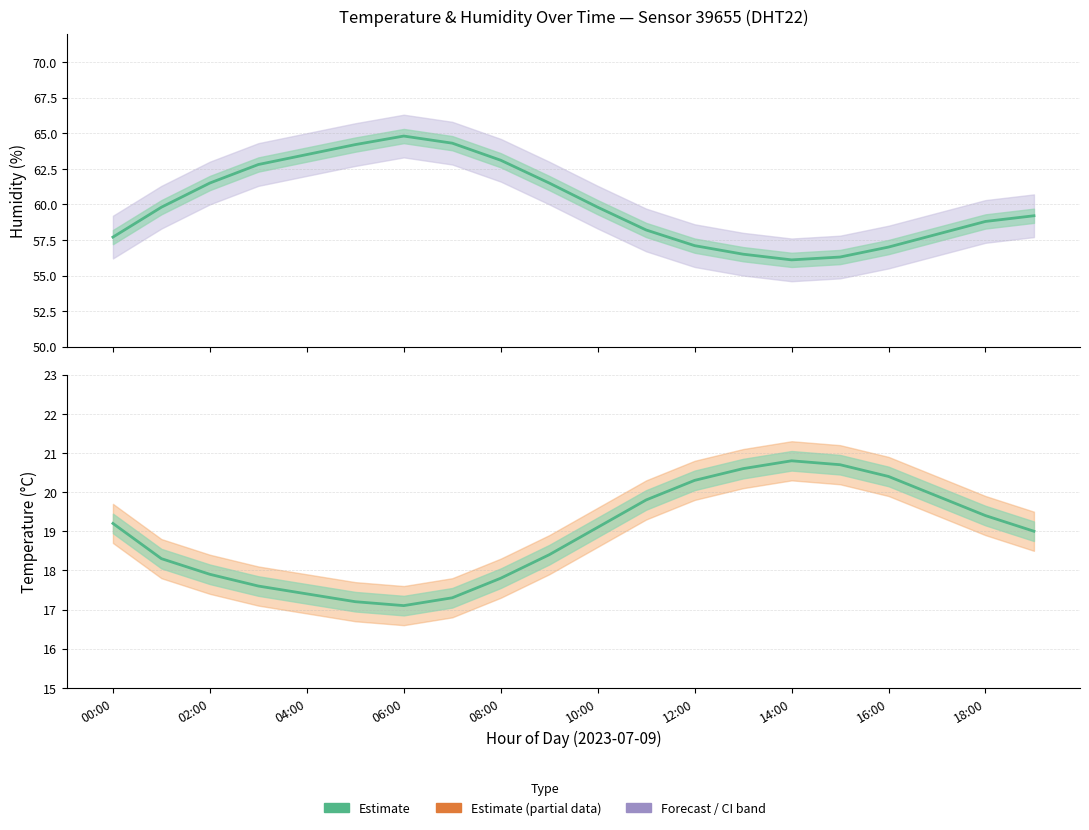

How many interior local peaks does the Temperature (estimate) series have?

1